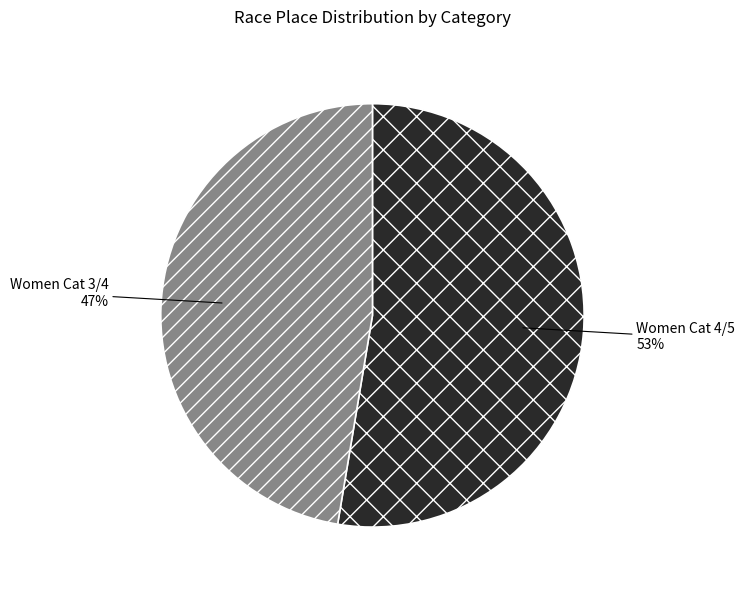

Which category has the smallest portion of the pie?

Women Cat 3/4